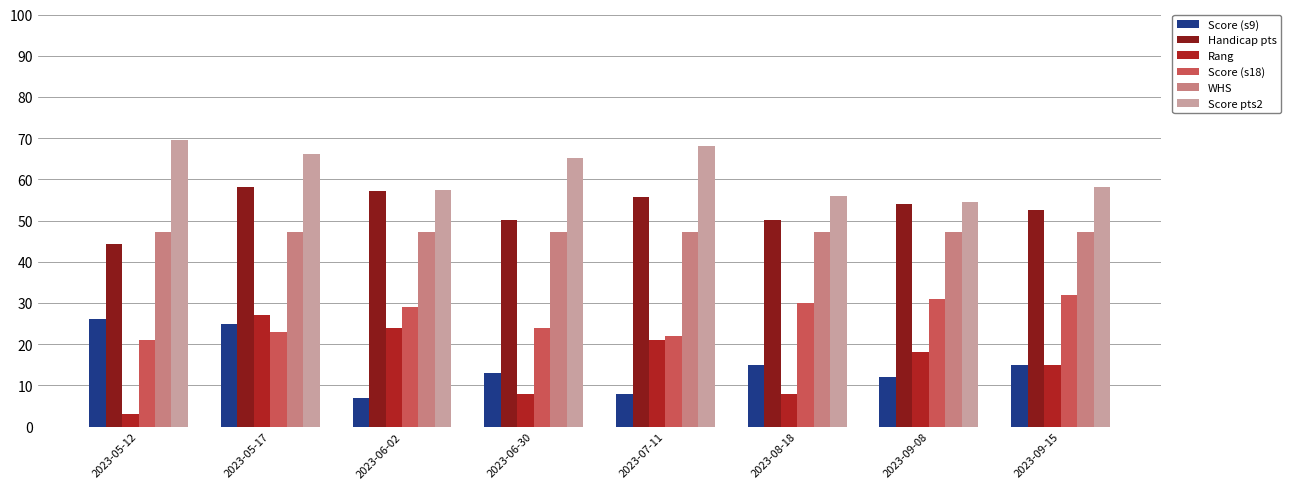

Reading left to right, transcribe all the data shown in this chart.

Score (s9): 26.0	25.0	7.0	13.0	8.0	15.0	12.0	15.0
Handicap pts: 44.4	58.2	57.2	50.2	55.8	50.2	53.9	52.5
Rang: 3.0	27.0	24.0	8.0	21.0	8.0	18.0	15.0
Score (s18): 21.0	23.0	29.0	24.0	22.0	30.0	31.0	32.0
WHS: 47.2	47.2	47.2	47.2	47.2	47.2	47.2	47.2
Score pts2: 69.6	66.2	57.4	65.1	68.1	55.9	54.4	58.2